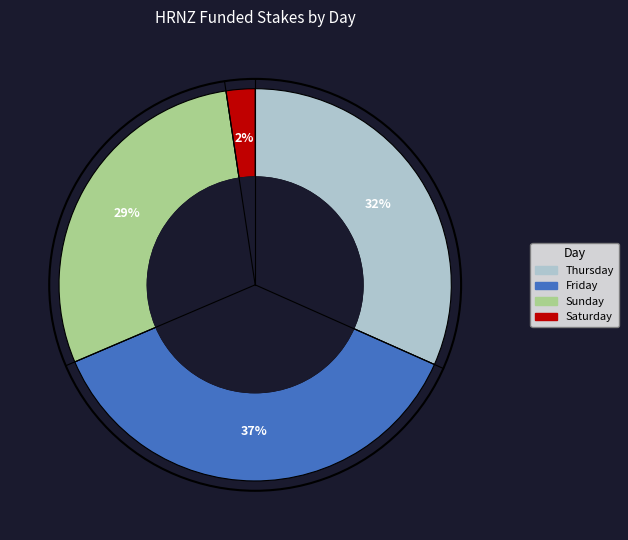

To the nearest percent, what is the average slice percentage?

25%